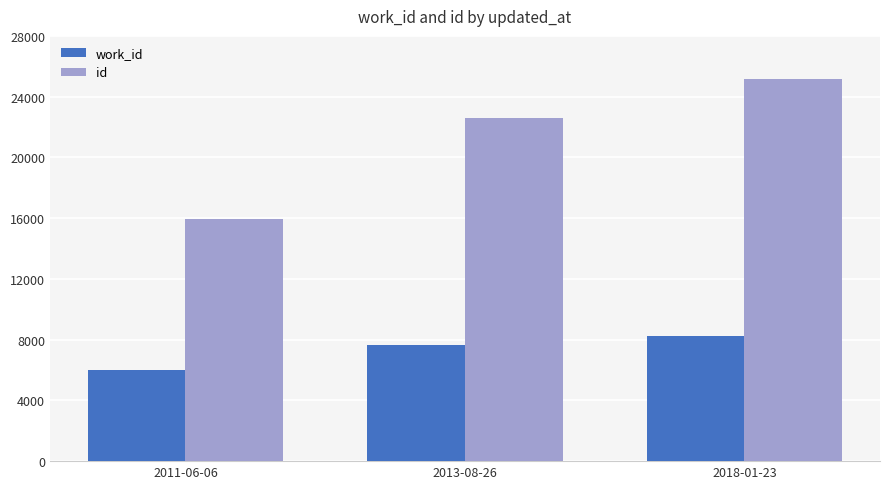

At 2013-08-26, list the series in order from largest to smallest.

id, work_id